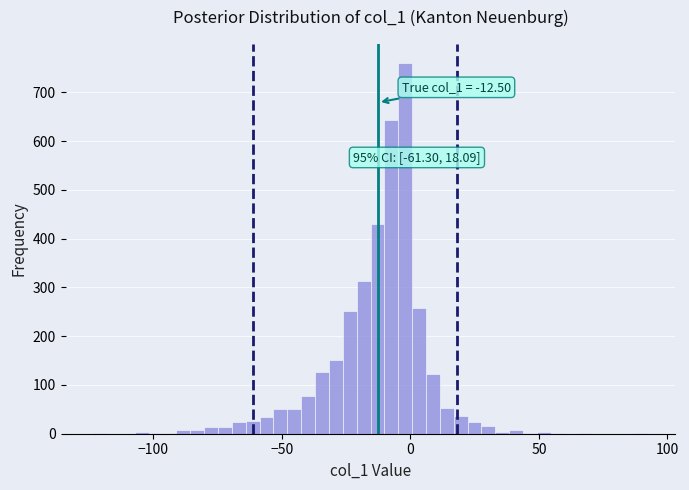

Around what value on the x-axis is the tallest bar? Give the approximate position of its centre, as read against the axis.

0